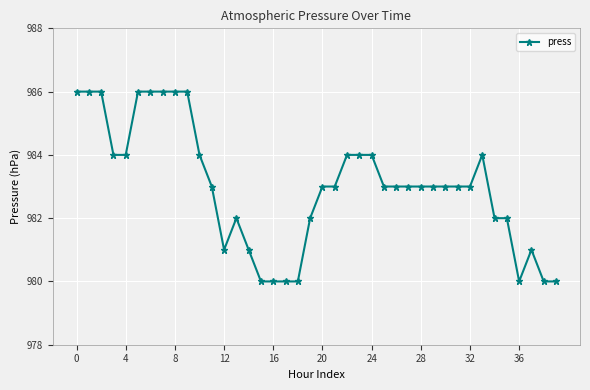

How many lines are shown in the chart?

1